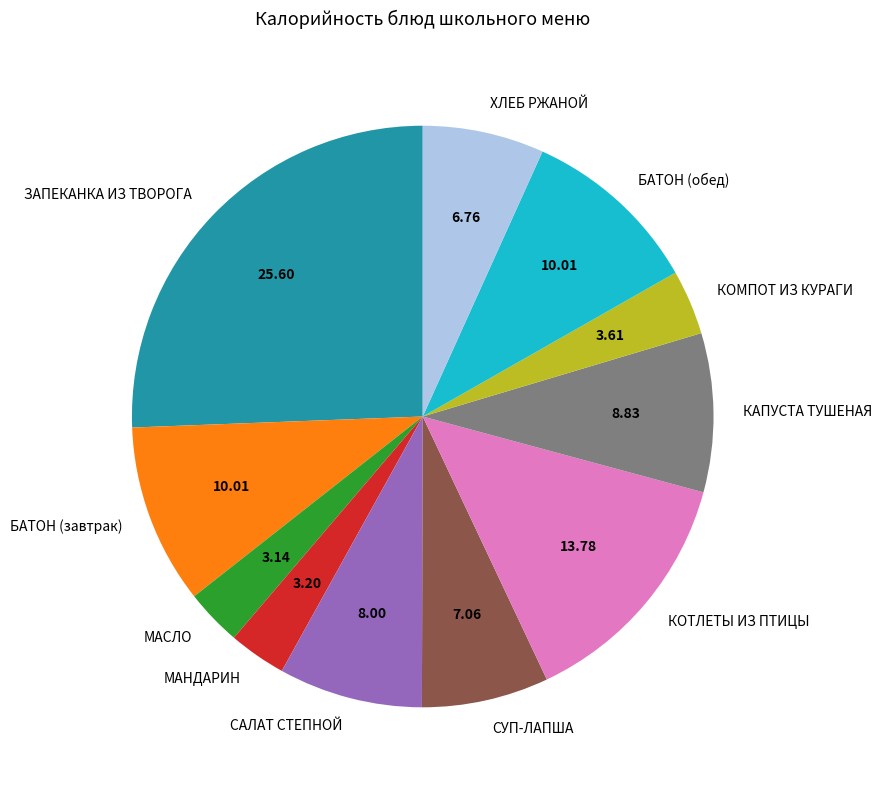

Is there a majority slice in this chart?

No